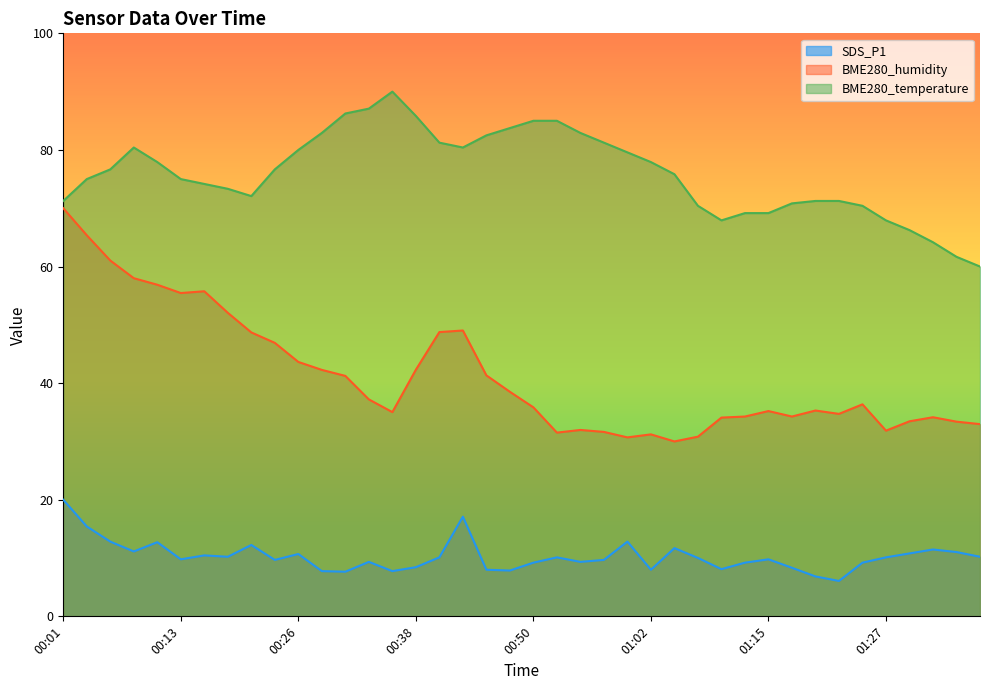

What is the sum of all BME280_humidity values?

1653.2